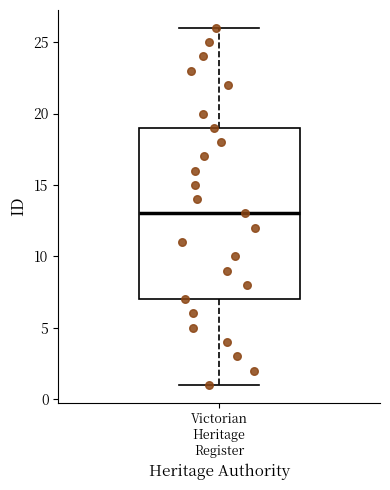

Where is the lower edge of the box for Victorian Heritage Register on the y-axis? The values are not printed on the chart, so give them approximately, as read against the axis.

7